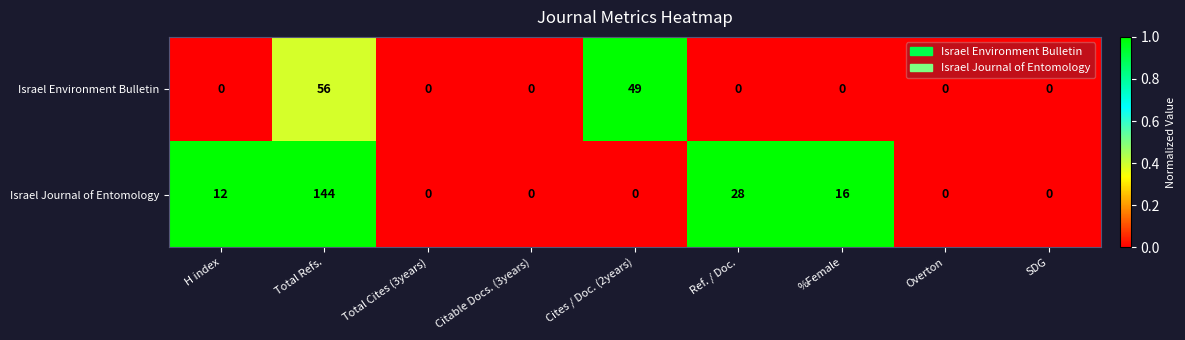

True or false: Israel Journal of Entomology has a value of 0 at Total Cites (3years).

True